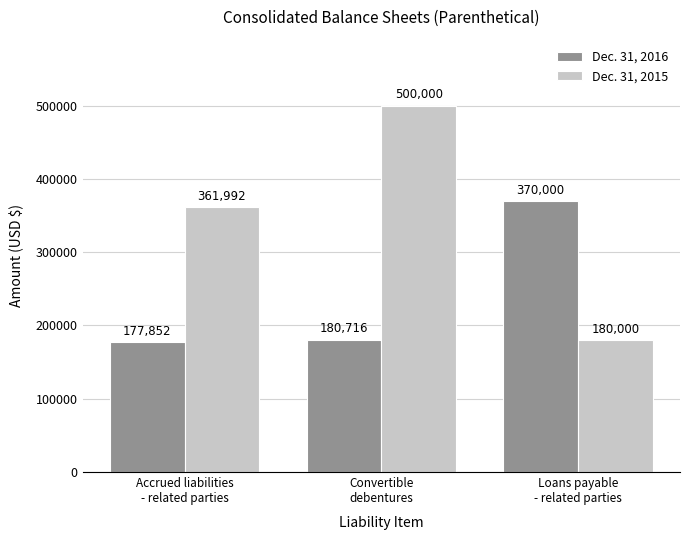

How many bars are there in total?

6